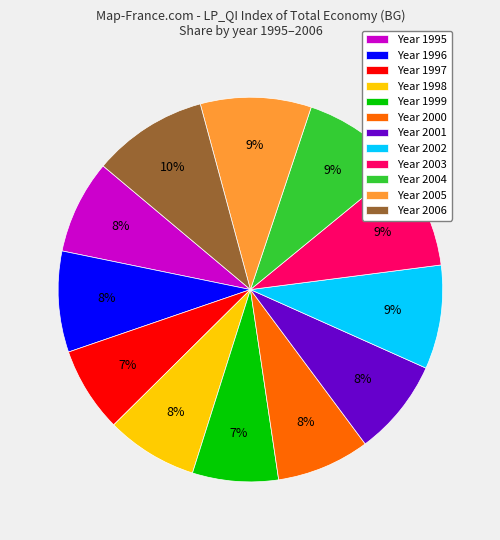

Combined, do Year 2003 and Year 2000 account for over 50%?

No